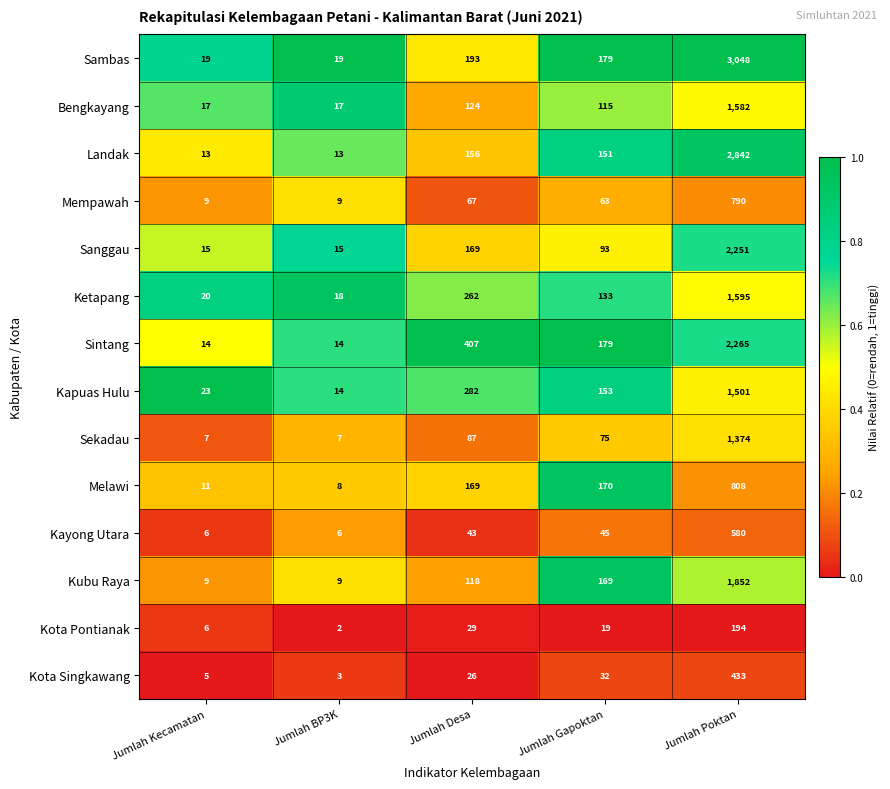

At which label does Mempawah first exceed 63?

Jumlah Desa